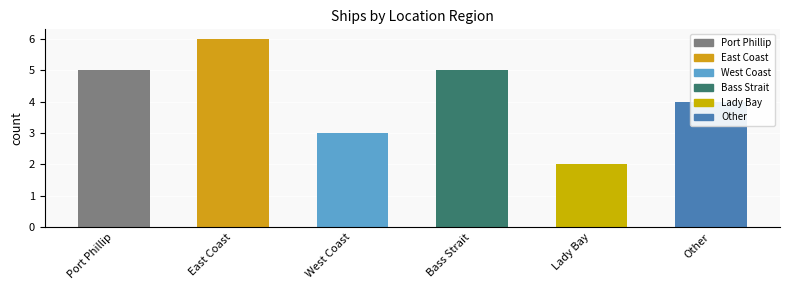

Which category has the highest value across all series?

East Coast